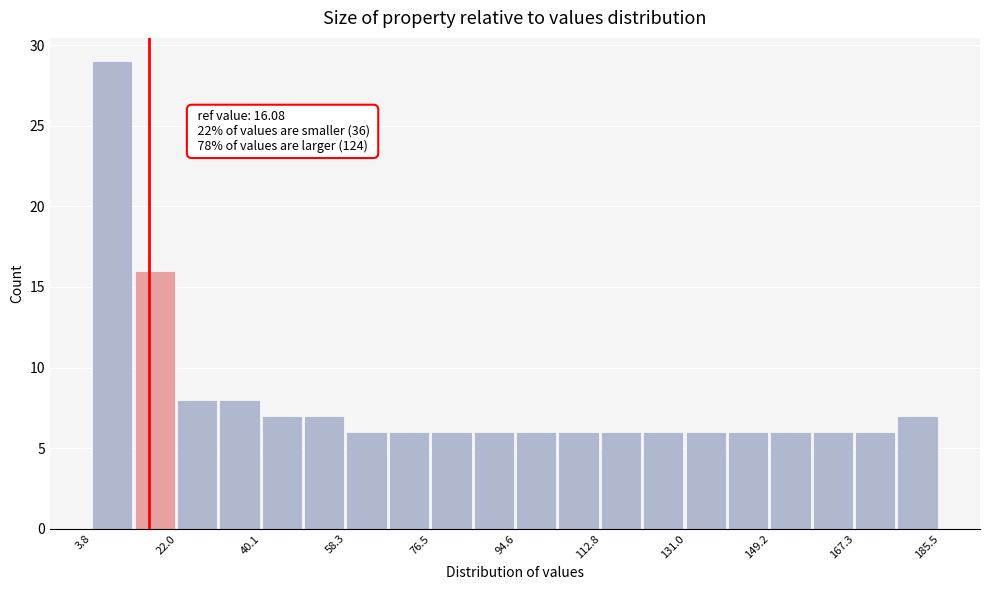

Over which range of the x-axis is the bar tallest?

4 to 12